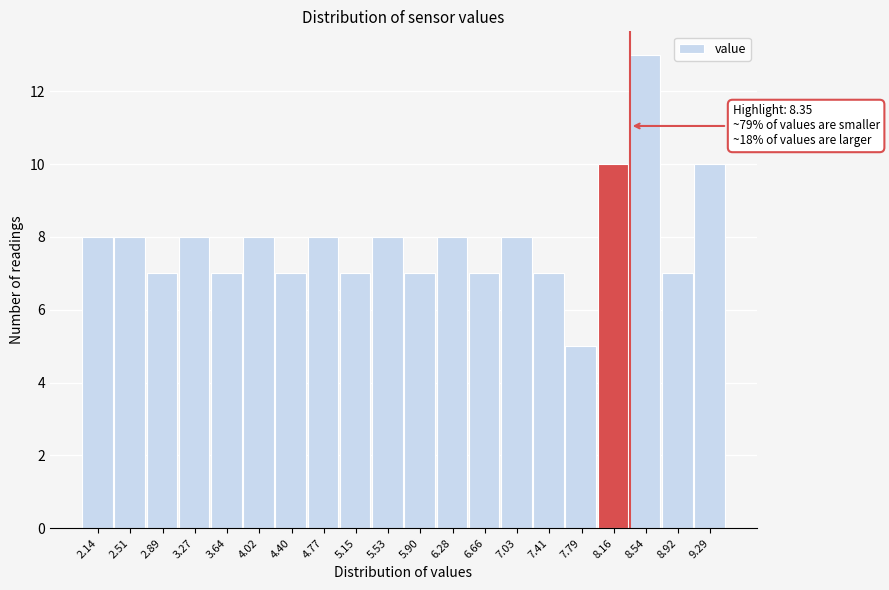

Which range on the x-axis has the tallest bar?

8.35 to 8.75